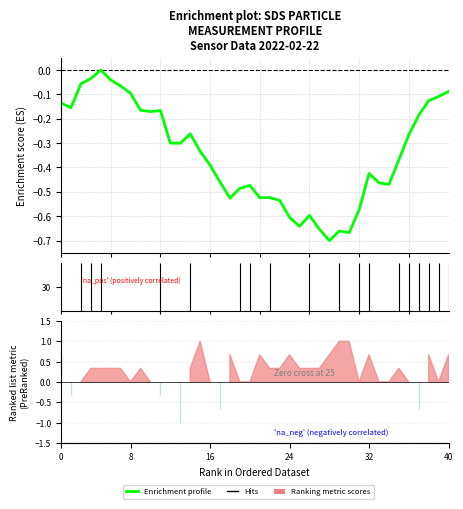

How many lines are shown in the chart?

2